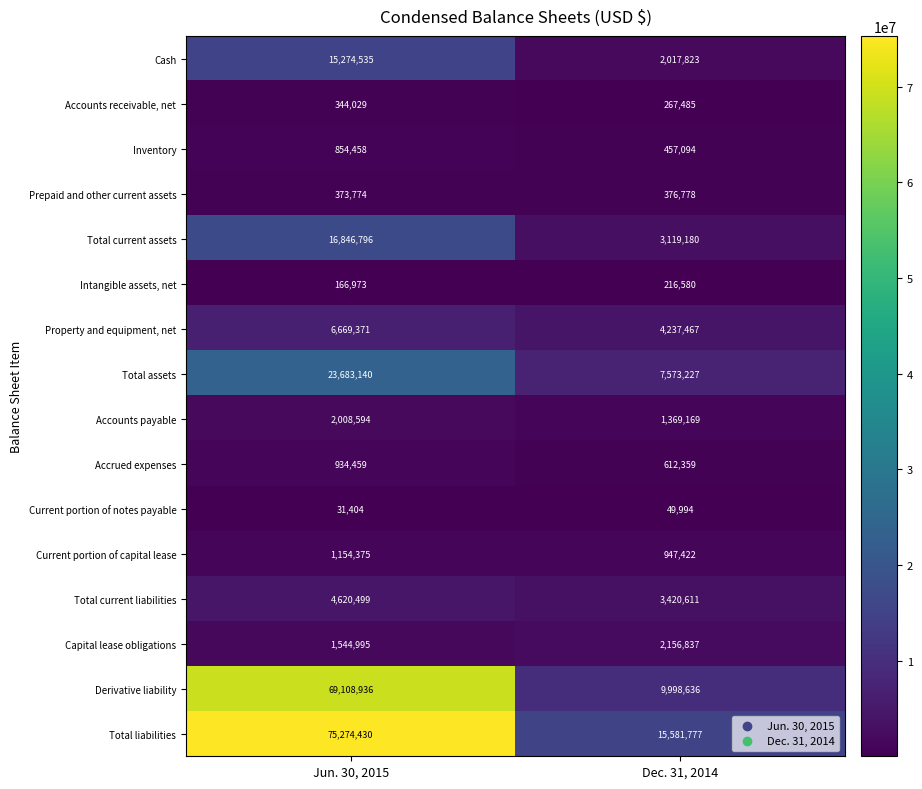

List the labels in order of Accounts payable value, smallest first.

Dec. 31, 2014, Jun. 30, 2015